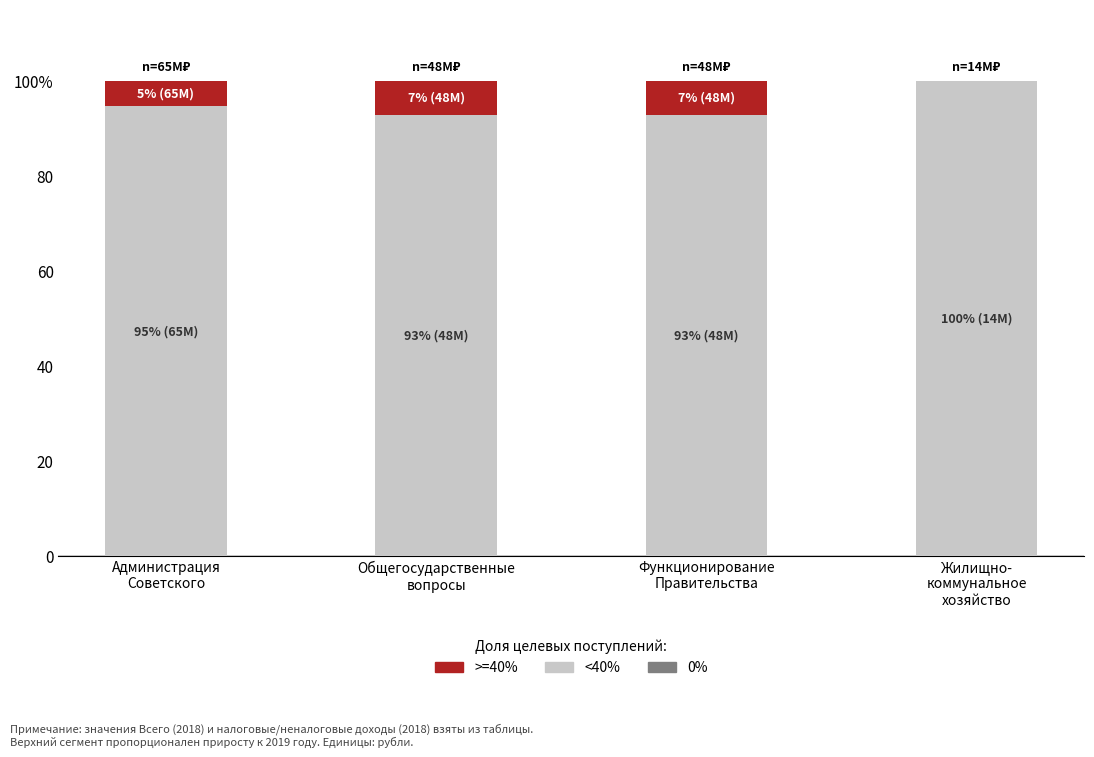

What is the label of the 3rd bar from the right?

Общегосударственные
вопросы